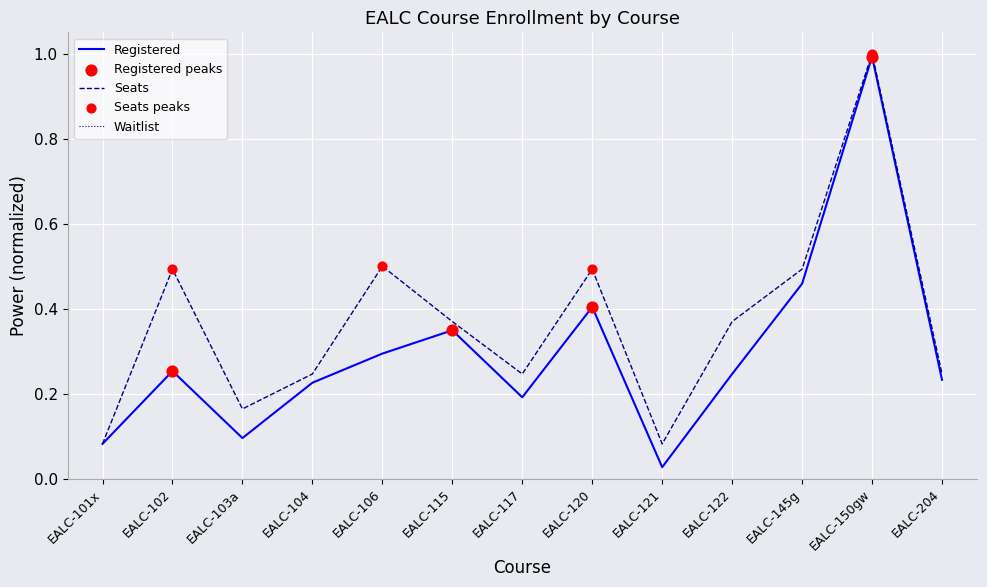

Between EALC-101x and EALC-106, which series saw the biggest shift?

Seats